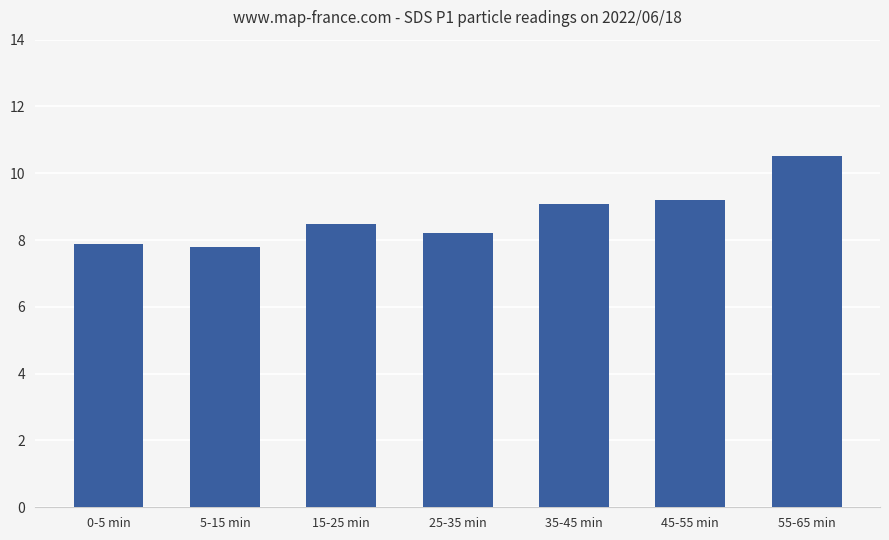

What position from the left is 45-55 min?

6